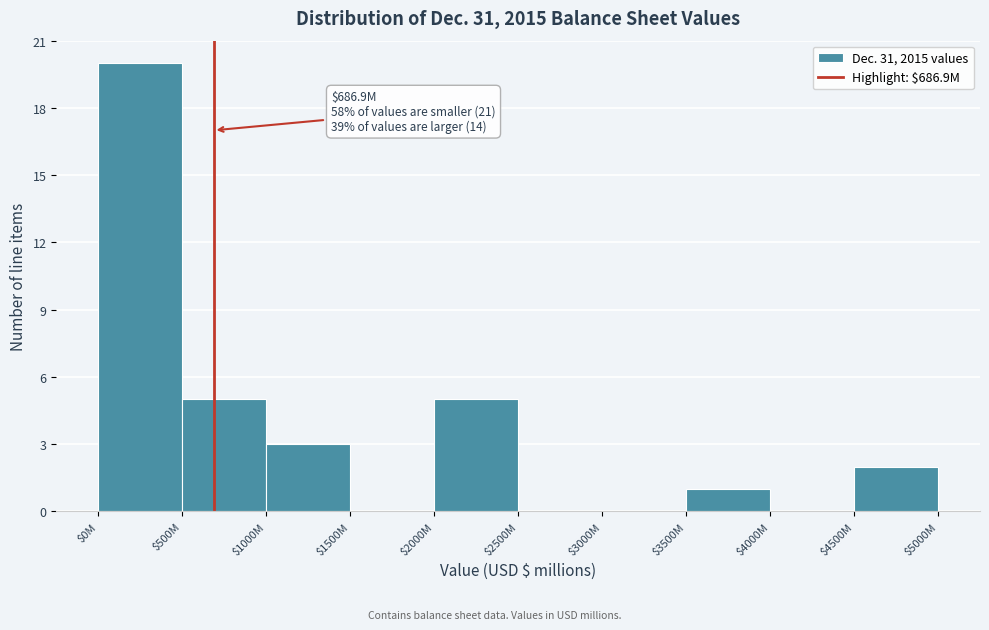

What is the sum of all values?

36